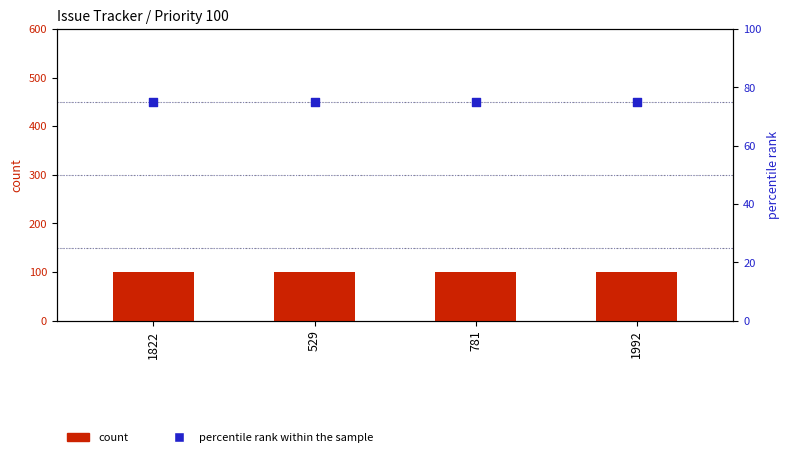

At which category is the sum across all series the highest?

1822